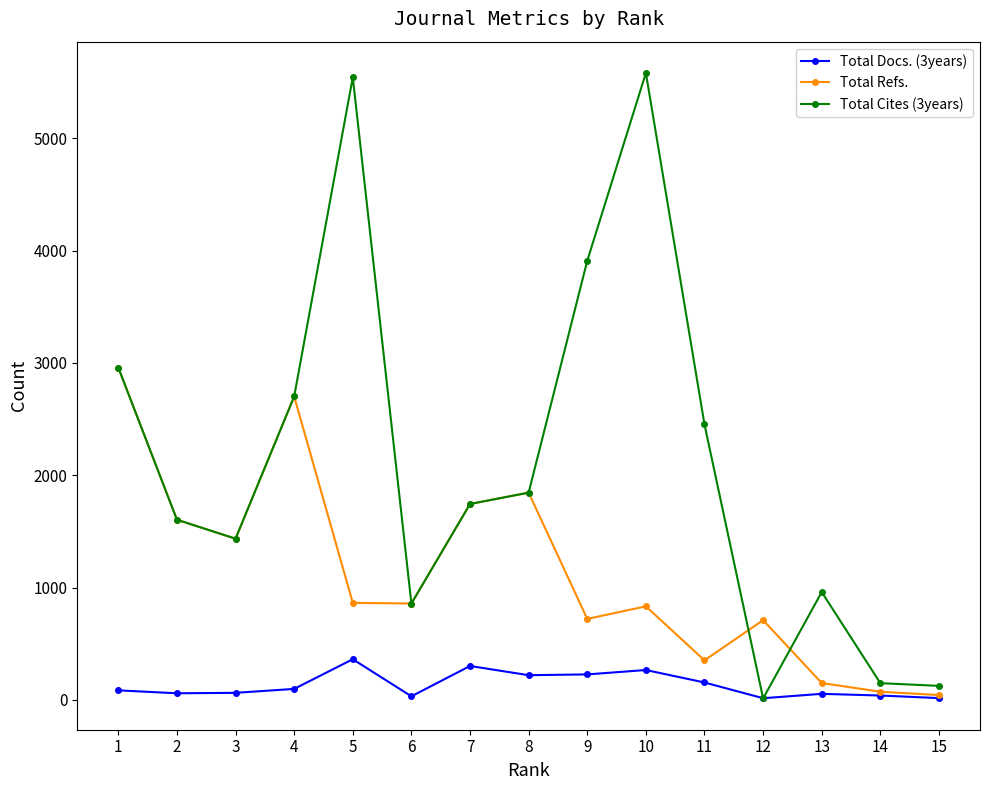

Reading left to right, extract all data points from this chart.

Total Docs. (3years): 15=16	14=39	13=54	12=15	11=155	10=266	9=227	8=220	7=302	6=32	5=362	4=98	3=63	2=59	1=85
Total Refs.: 15=43	14=73	13=150	12=710	11=352	10=833	9=721	8=1845	7=1744	6=858	5=864	4=2701	3=1435	2=1604	1=2958
Total Cites (3years): 15=125	14=149	13=960	12=13	11=2452	10=5581	9=3909	8=1845	7=1744	6=858	5=5542	4=2701	3=1435	2=1604	1=2958